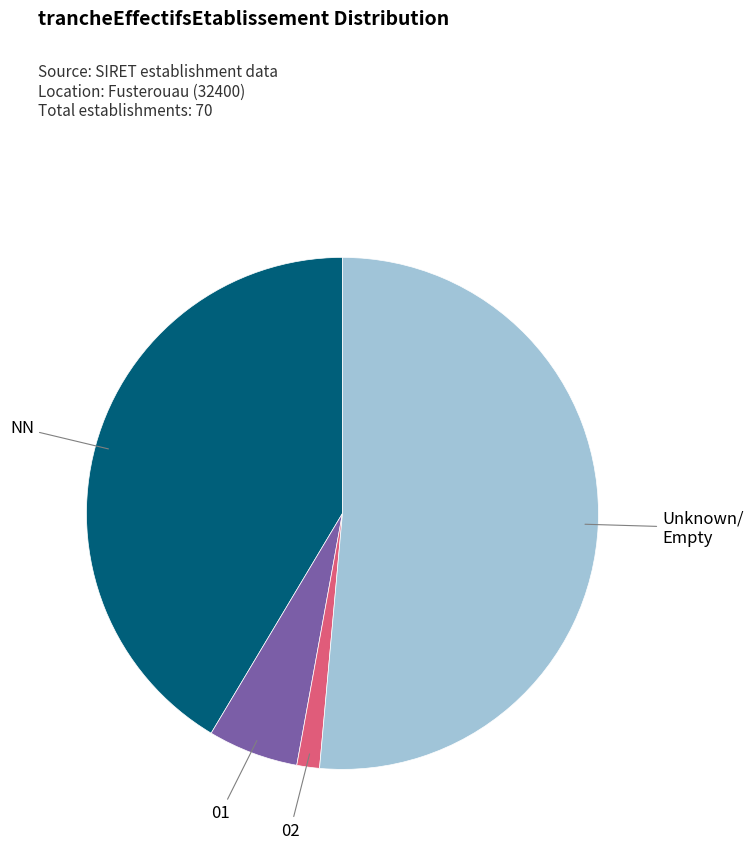

Is there any slice that represents more than half of the pie?

Yes